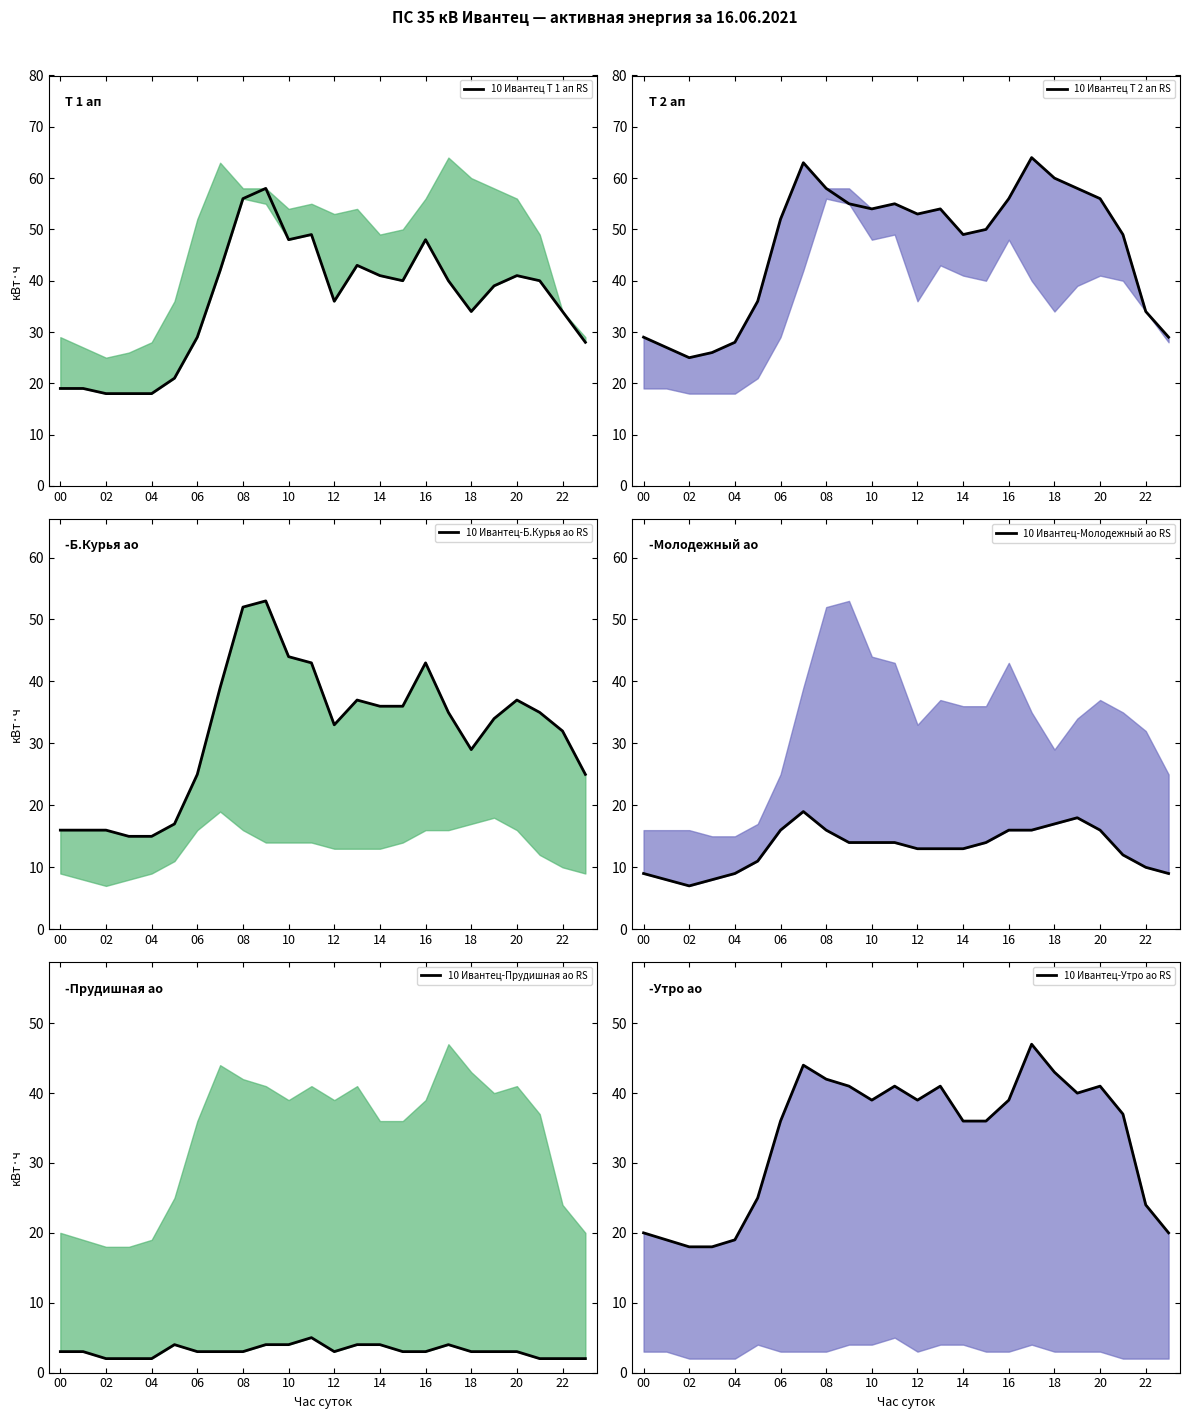

True or false: 10 Ивантец Т 1 ап RS has more than 0 points higher than both neighbors.

True